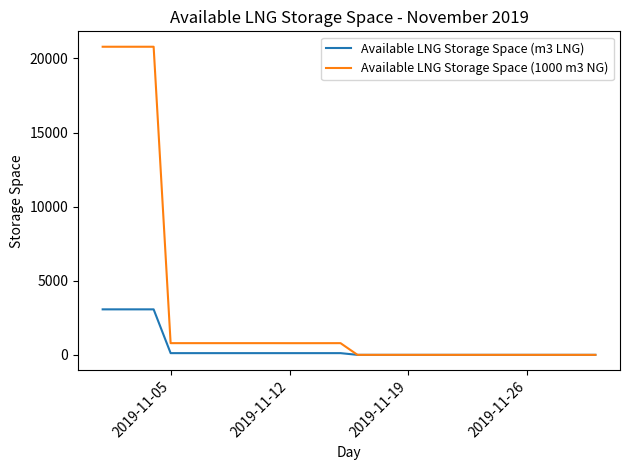

Which series has the widest spread of values?

Available LNG Storage Space (1000 m3 NG)